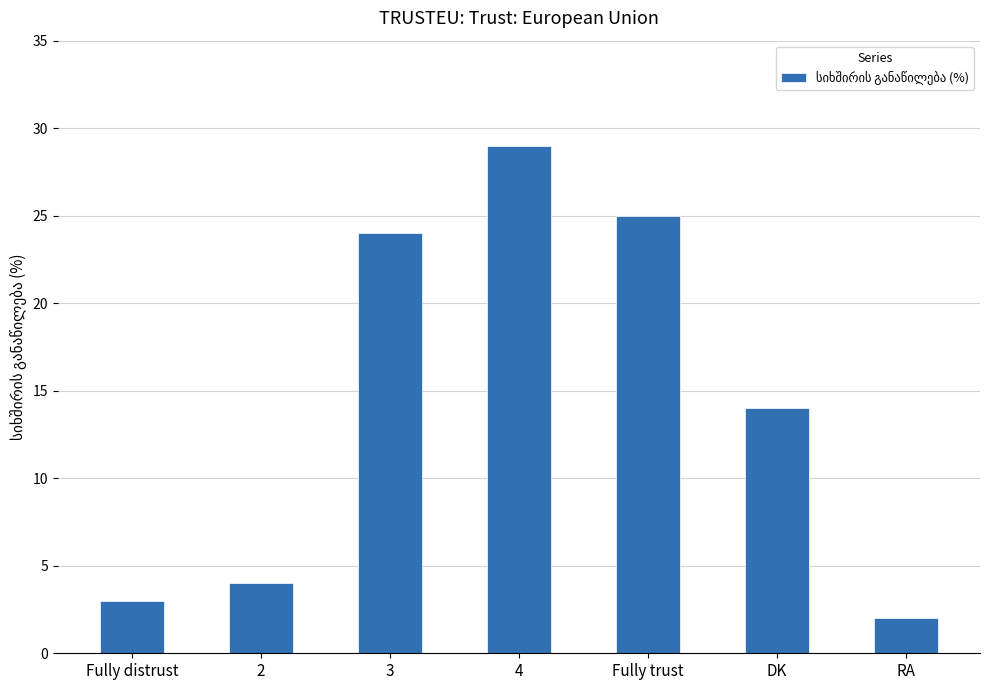

What is the difference between the maximum and minimum values?

27